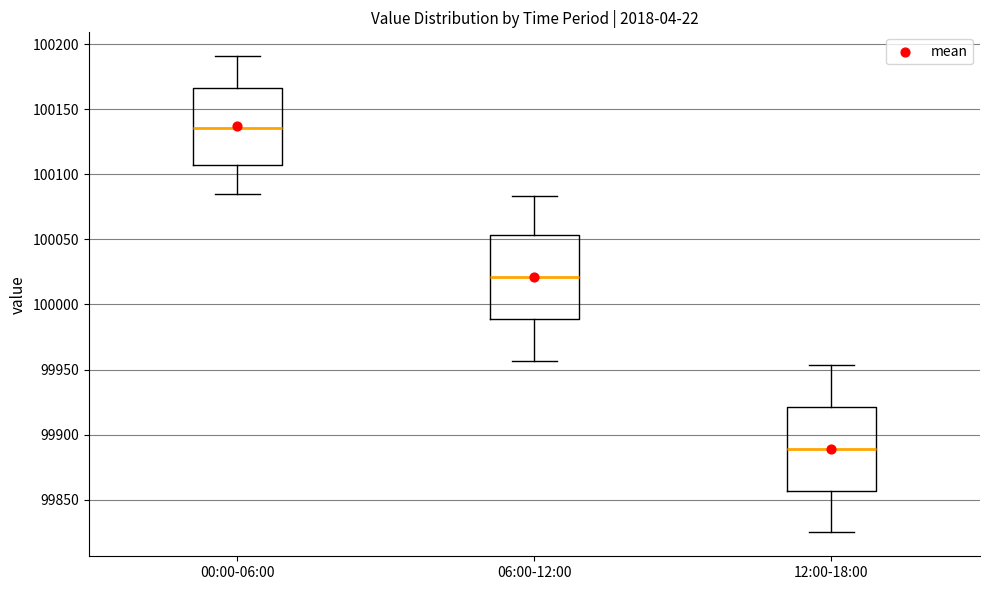

Which box's median line is the highest?

00:00-06:00